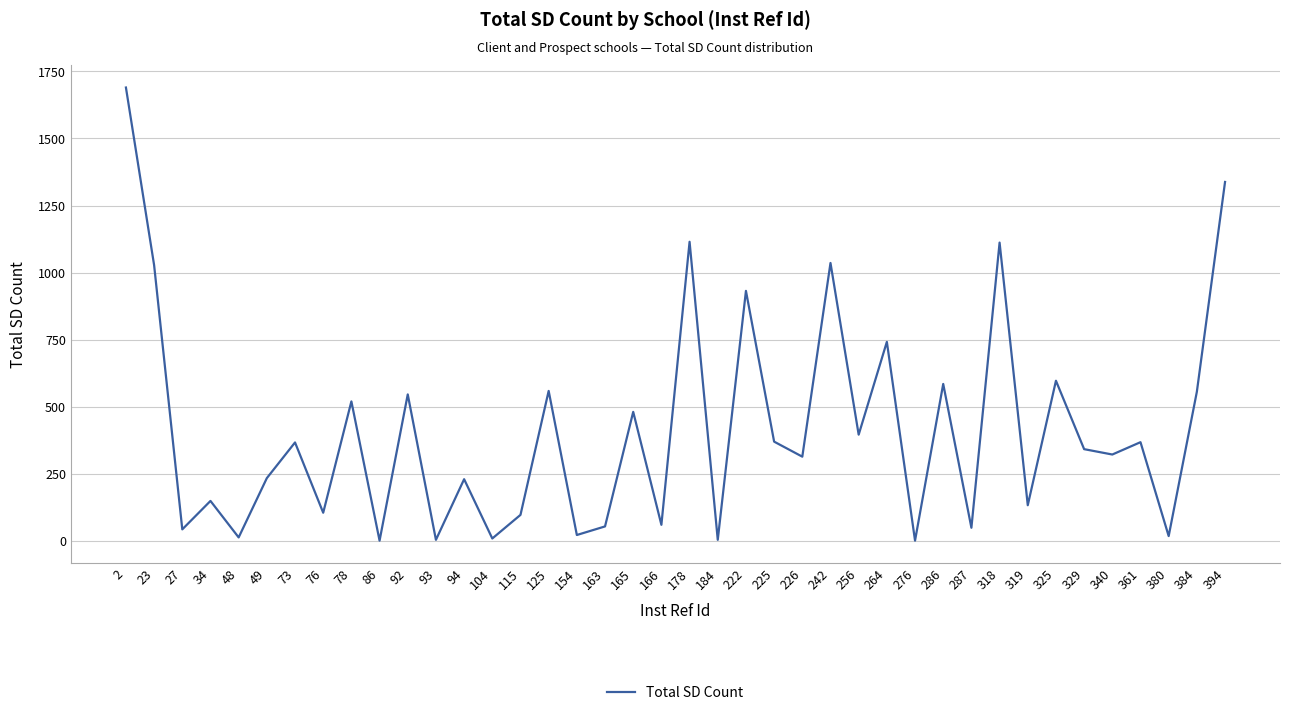

Which label corresponds to the largest value in the chart?

2